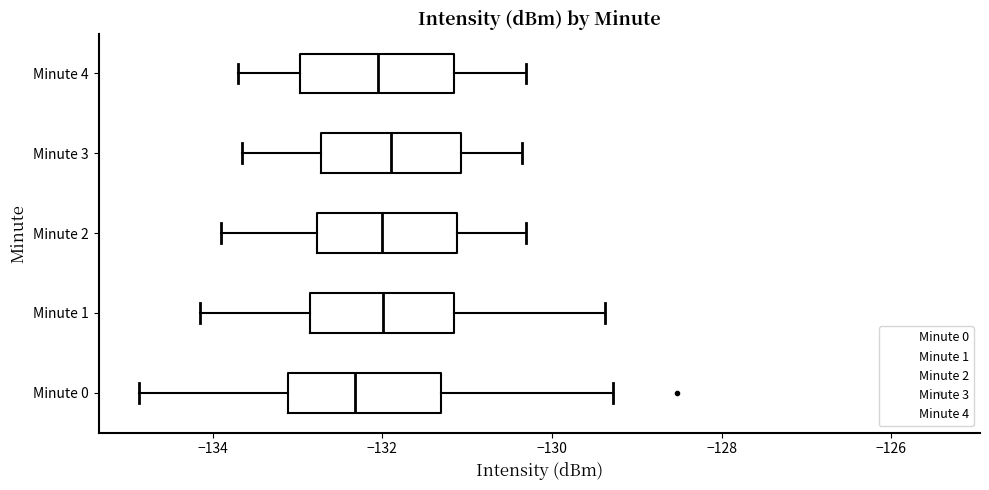

Reading bottom to top, transcribe this box plot: for each box, give where its median line is, the range the box spans, and where its two whiskers end, as read against the x-axis. The values are not printed on the chart, so give them approximately, as read against the axis.

Minute 0: median -132.4, box -133.2 to -131.4, whiskers -134.8 to -129.2
Minute 1: median -132.0, box -132.8 to -131.2, whiskers -134.2 to -129.4
Minute 2: median -132.0, box -132.8 to -131.2, whiskers -133.8 to -130.2
Minute 3: median -131.8, box -132.8 to -131.0, whiskers -133.6 to -130.4
Minute 4: median -132.0, box -133.0 to -131.2, whiskers -133.6 to -130.2